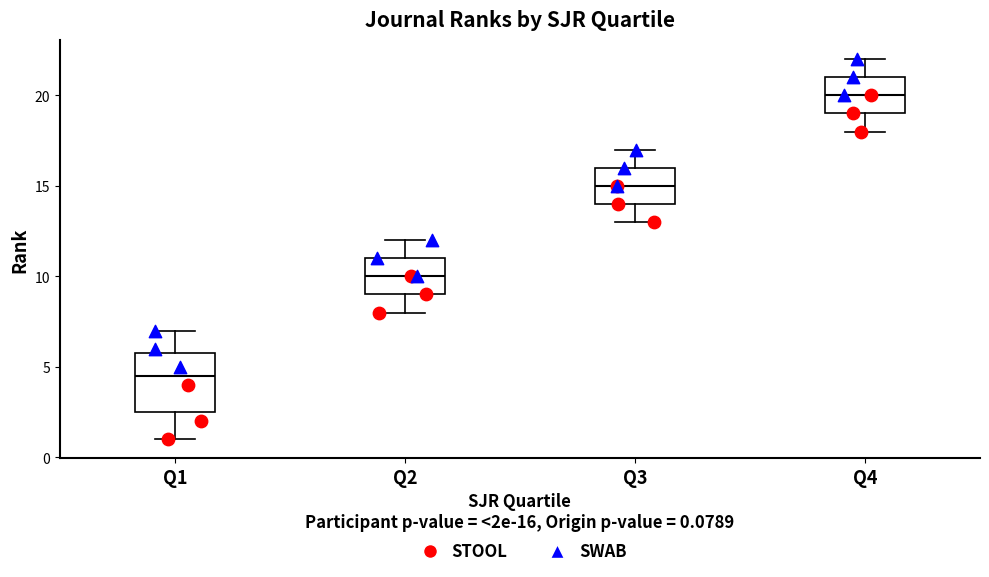

Comparing the boxes themselves (not the whiskers), which one is the tallest?

Q1